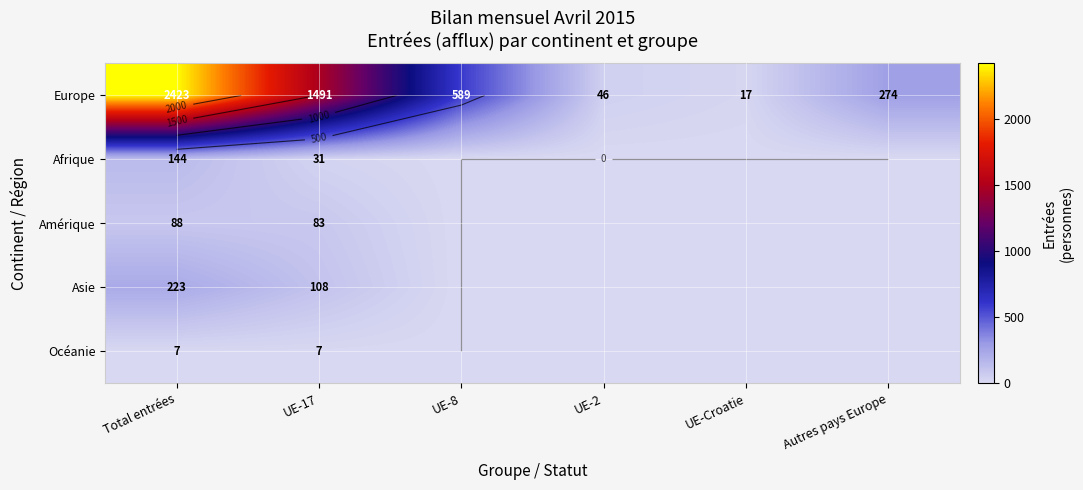

True or false: Afrique has a value of -87 at UE-8.

False